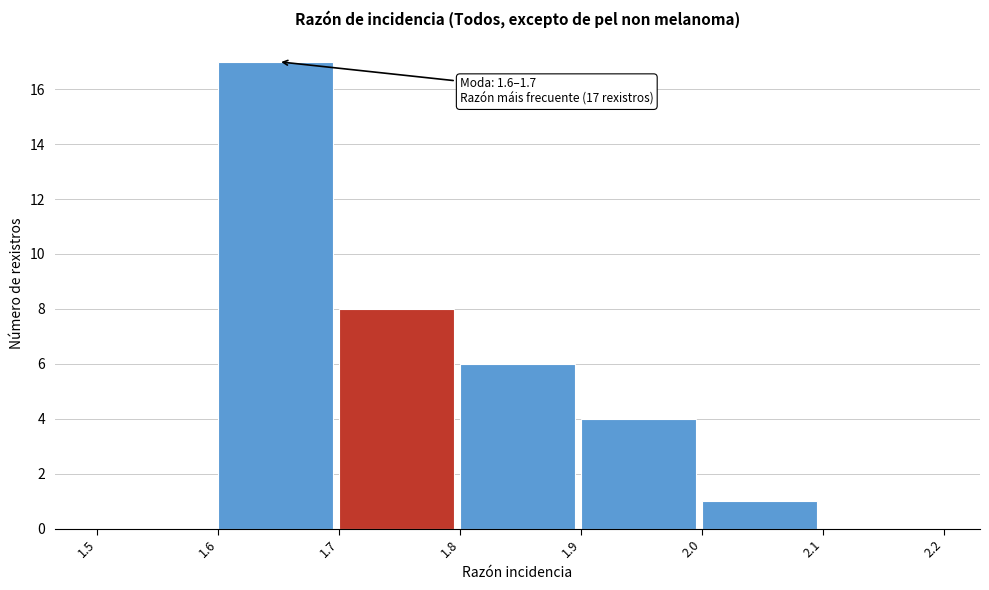

Over which range of the x-axis is the bar tallest?

1.6 to 1.7